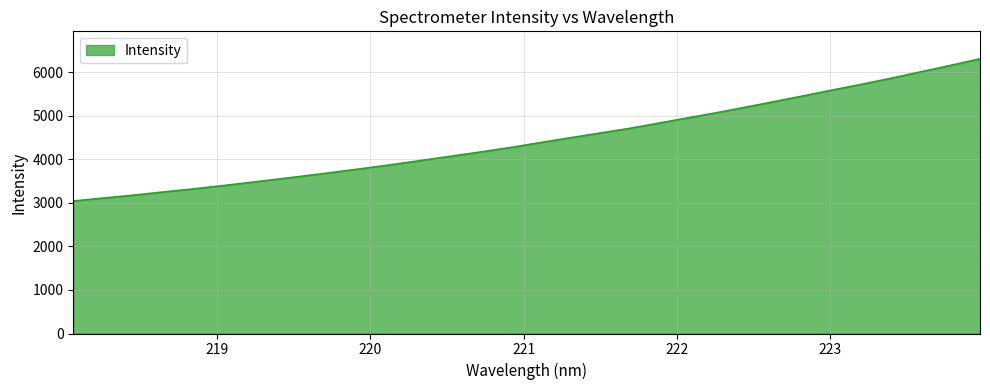

Reading right to left, extract all data points from this chart.

6310.5	6160.8	6014.8	5870.5	5732.4	5600.5	5465.2	5332.7	5202.9	5073.8	4953.4	4832.3	4711.8	4604.8	4498.4	4390.4	4279.9	4178.8	4082.4	3986.7	3890.8	3800.0	3713.5	3628.6	3547.2	3467.4	3389.0	3315.2	3246.3	3174.4	3108.7	3044.2